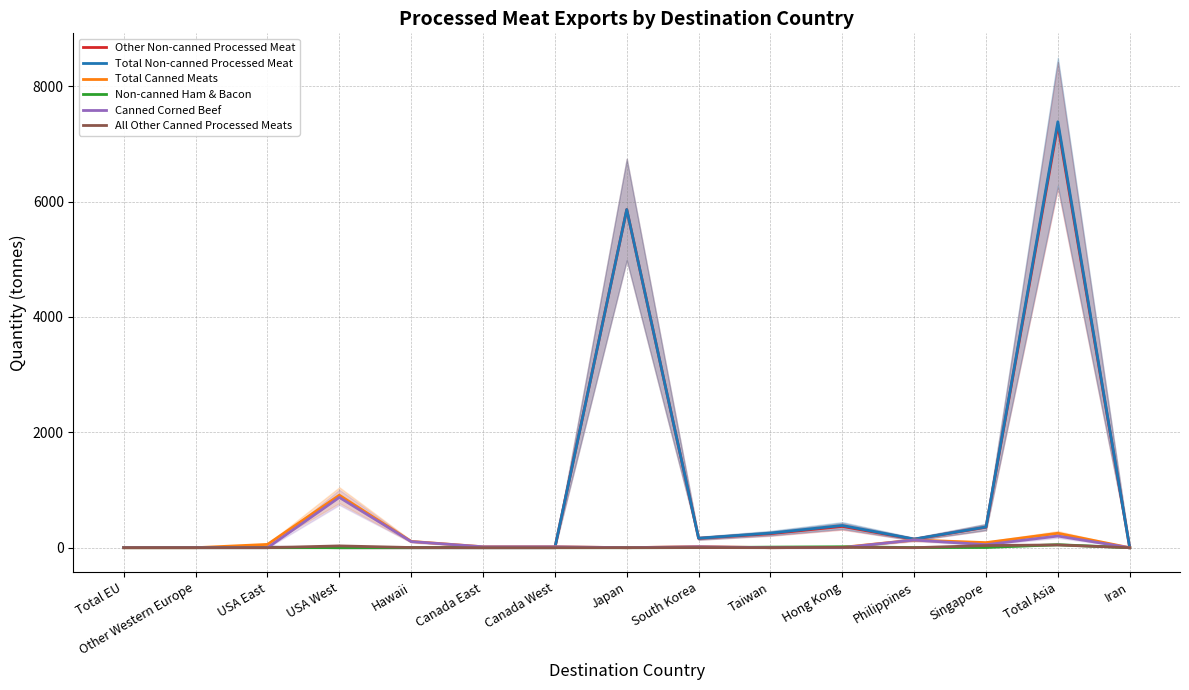

What is the label of the 13th point from the left?

Singapore